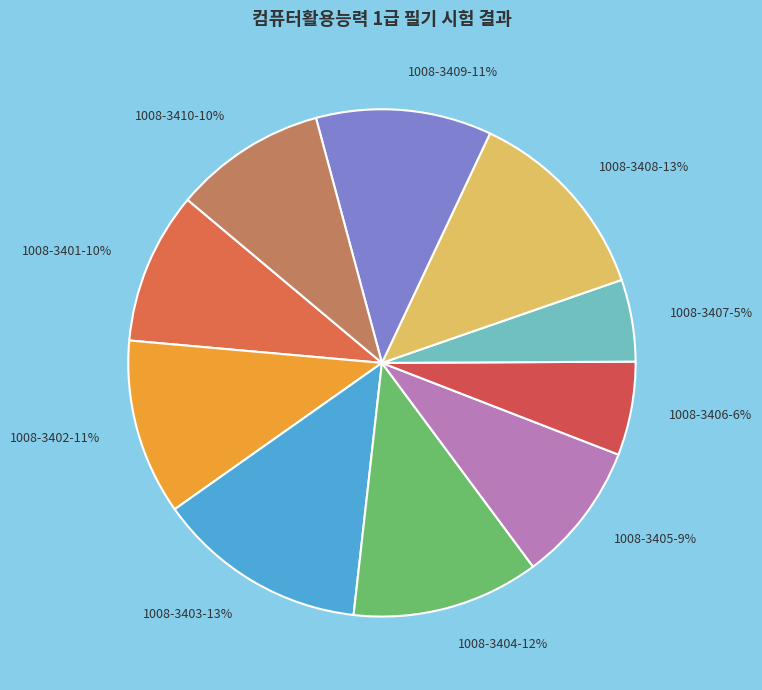

Combined, do 1008-3408 and 1008-3402 account for over 50%?

No